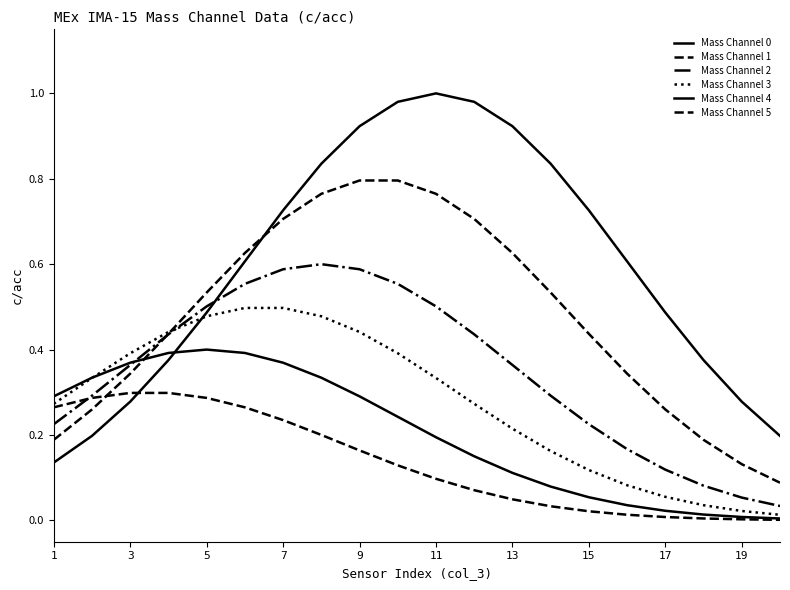

How many lines are shown in the chart?

6